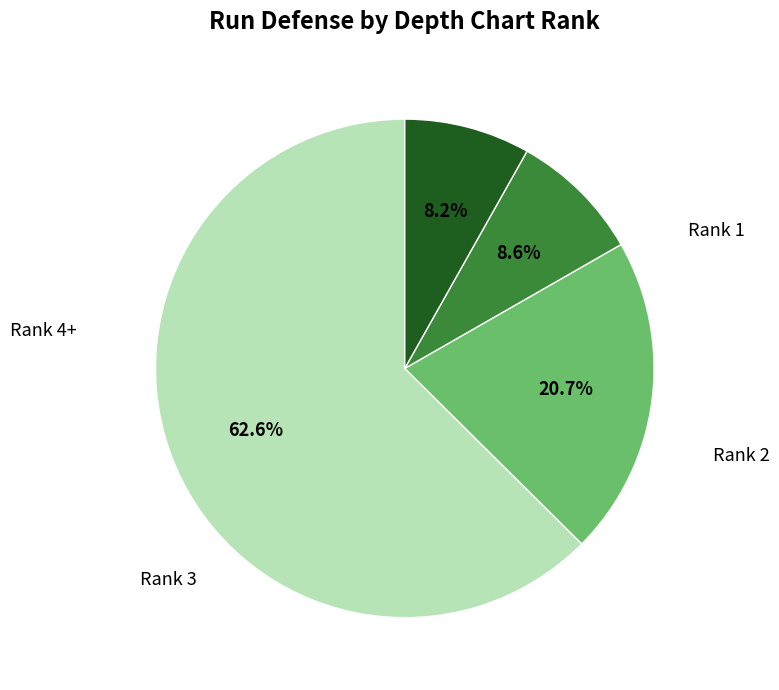

Is there a majority slice in this chart?

Yes